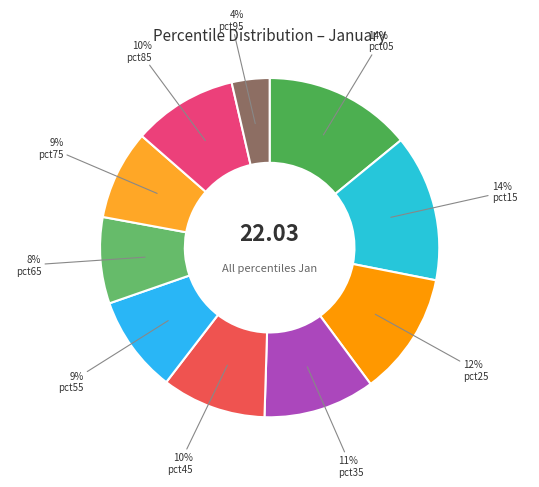

Between pct15 and pct85, which is larger?

pct15